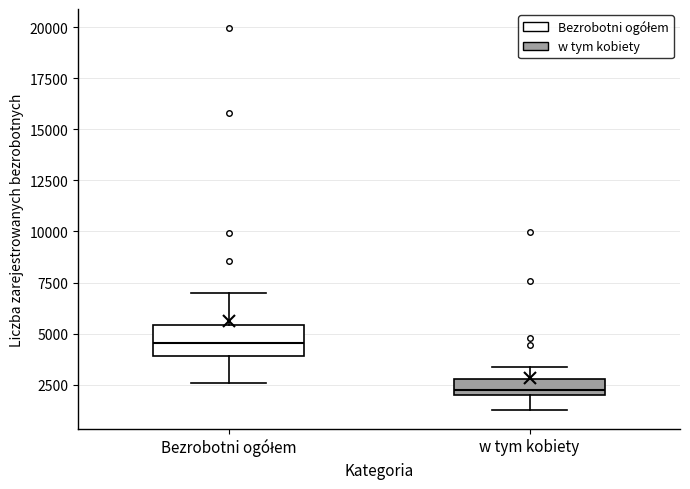

Where does the median line of the box for Bezrobotni ogółem sit on the y-axis? The values are not printed on the chart, so give them approximately, as read against the axis.

4500